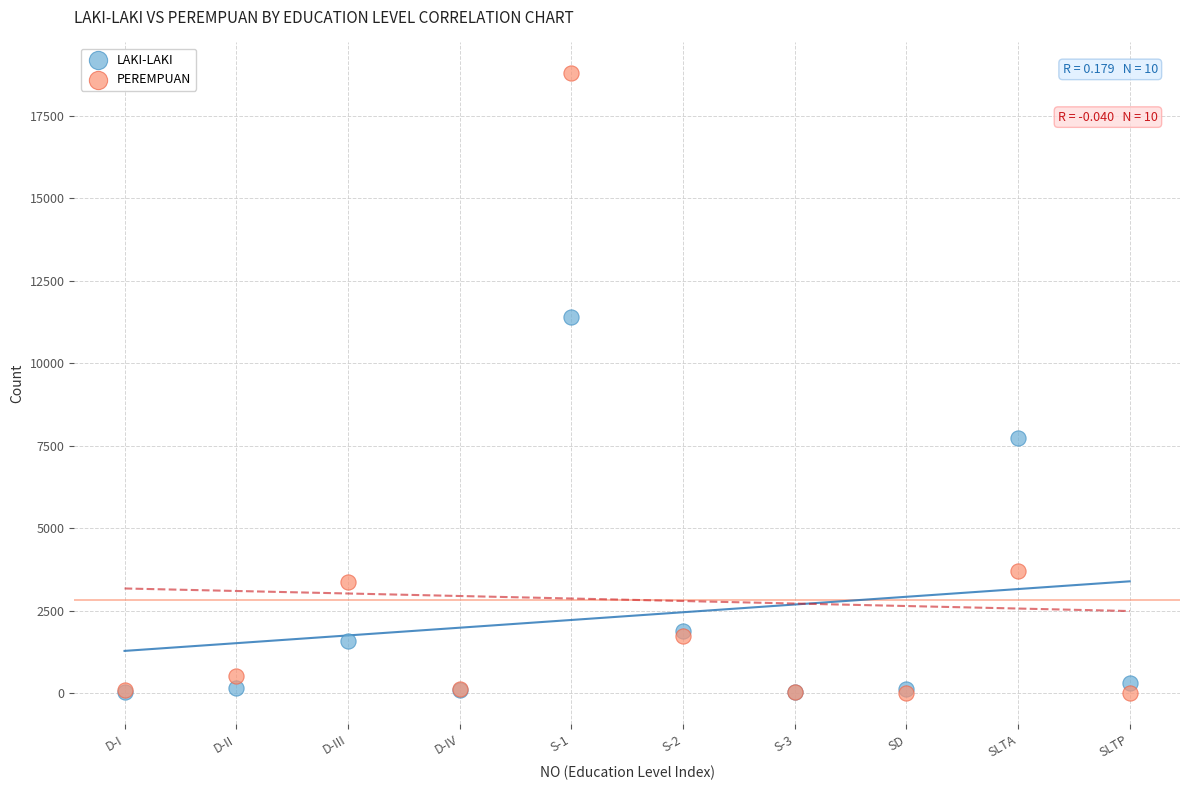

What are all the series names shown in the legend?

LAKI-LAKI, PEREMPUAN